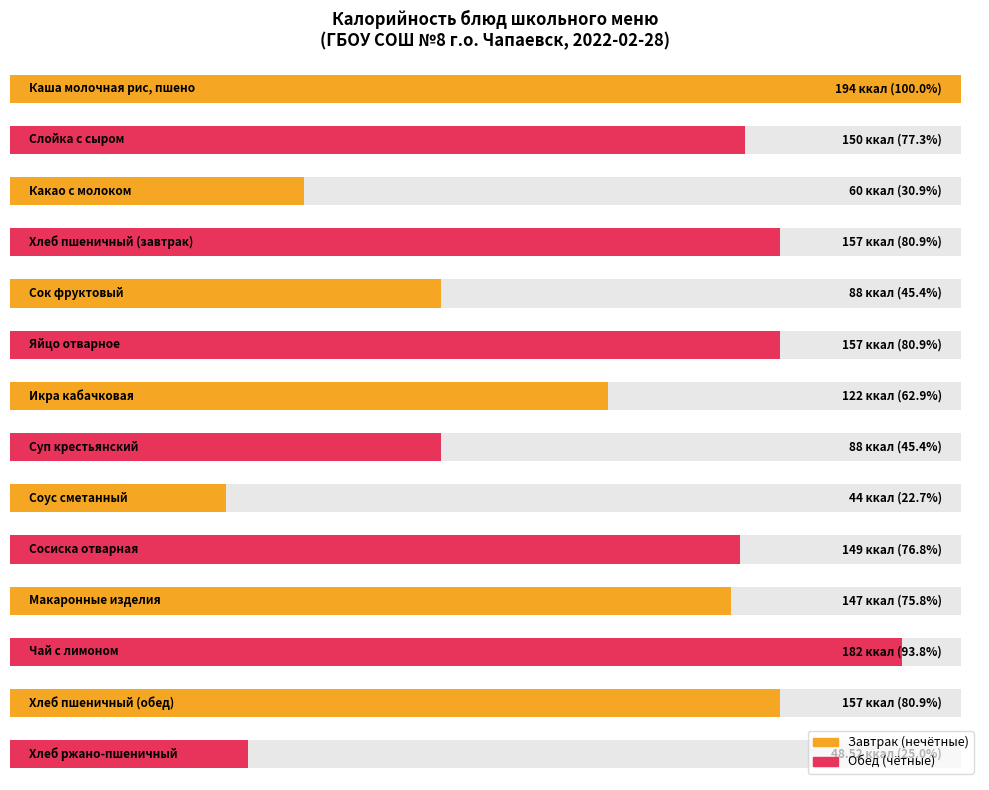

Reading left to right, transcribe all the data shown in this chart.

Нечётные блюда: 194.0	60.0	88.0	122.0	44.0	147.0	157.0
Чётные блюда: 150.0	157.0	157.0	88.0	149.0	182.0	48.5